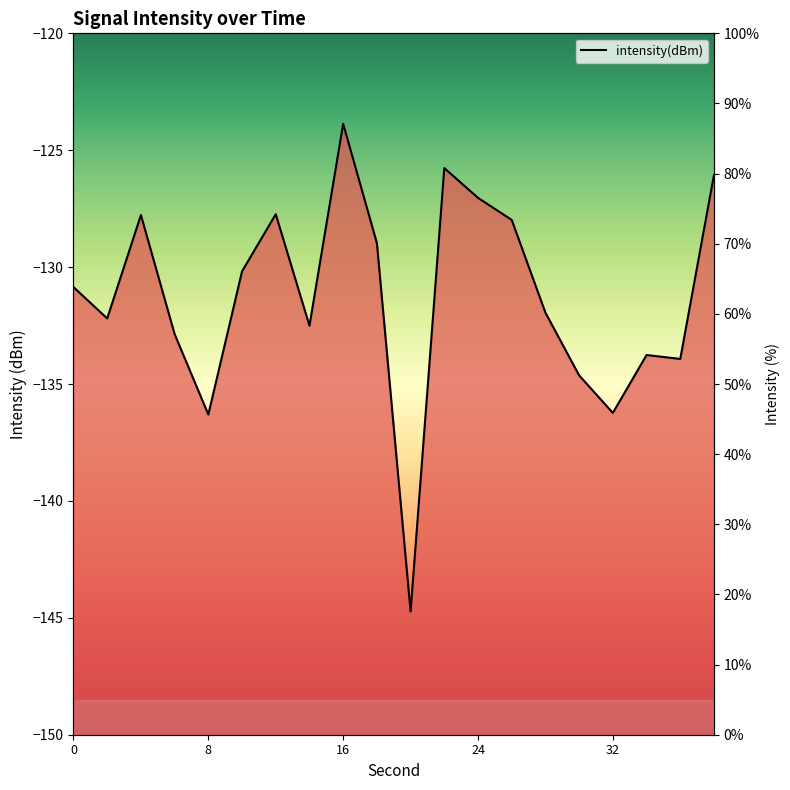

Is it true that the value at 18 is 70.1?

True